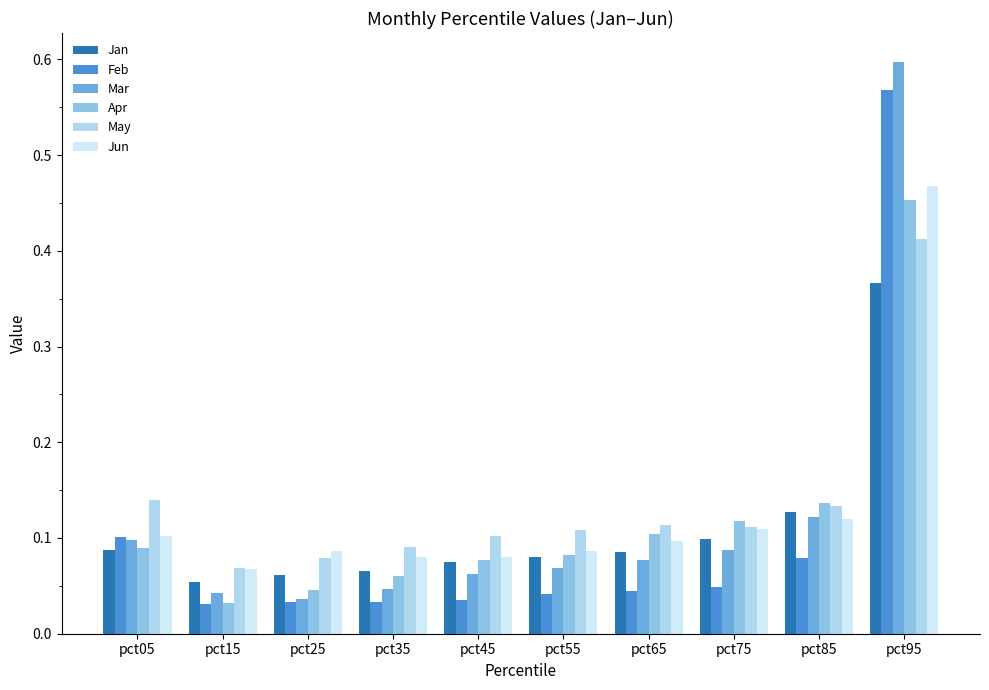

Which category has the highest value across all series?

pct95